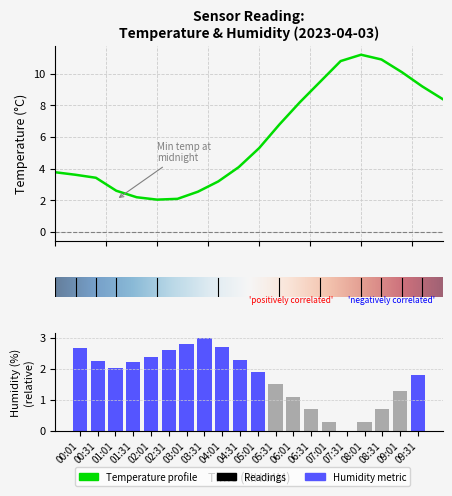

Which category has the lowest value in the humidity series?

07:31